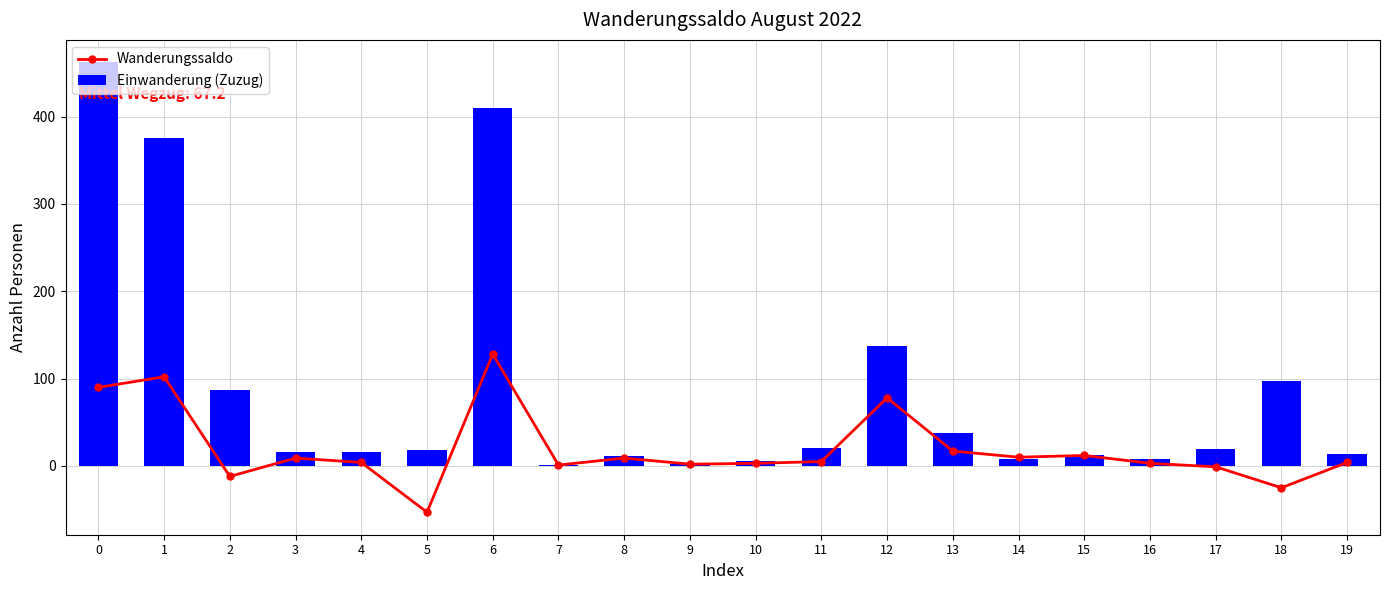

True or false: Wanderungssaldo has a value of 1 at 16.

False